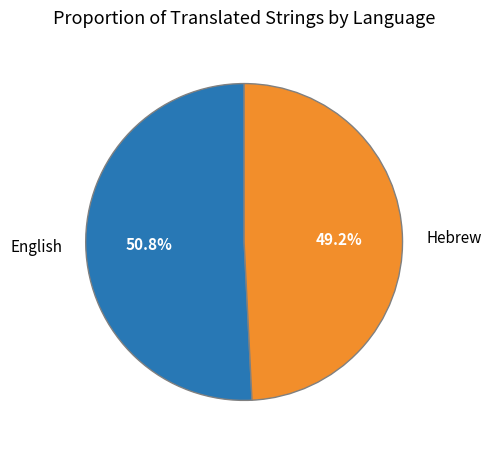

What percentage is the Hebrew slice, to the nearest percent?

49%